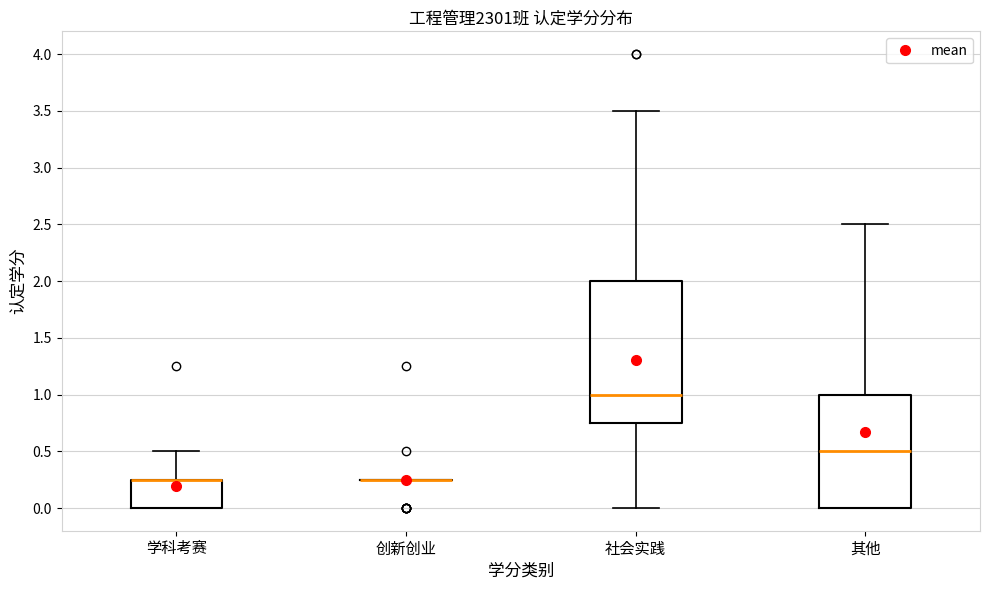

Reading left to right, transcribe this box plot: for each box, give where its median line is, the range the box spans, and where its two whiskers end, as read against the y-axis. The values are not printed on the chart, so give them approximately, as read against the axis.

学科考赛: median 0.25 (drawn on the box's upper edge), box 0.00 to 0.25, whiskers 0.00 to 0.50
创新创业: box collapsed to a line at 0.25, whiskers 0.25 to 0.25
社会实践: median 1.00, box 0.75 to 2.00, whiskers 0.00 to 3.50
其他: median 0.50, box 0.00 to 1.00, whiskers 0.00 to 2.50